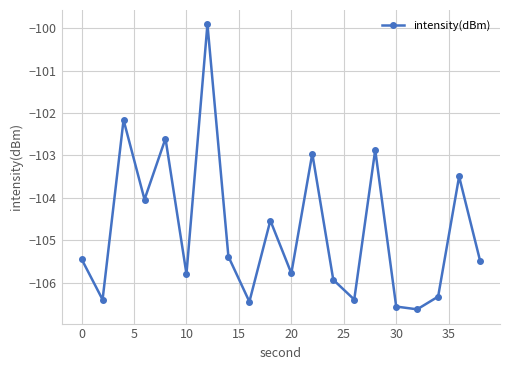

What is the maximum value shown in the chart?

-99.9